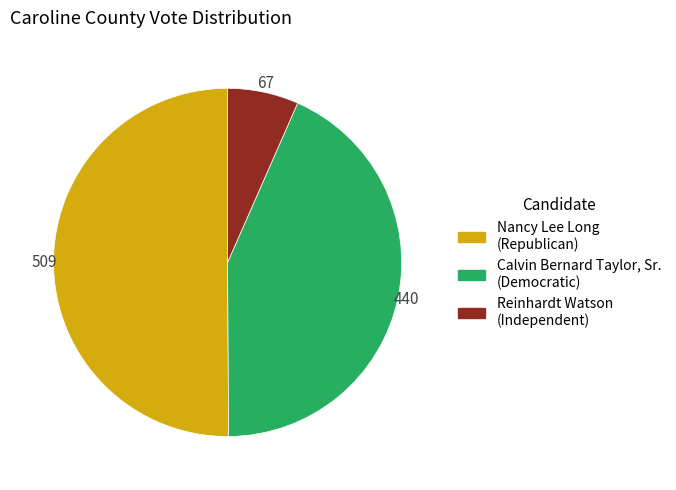

What is the ratio of the value at Calvin Bernard Taylor, Sr. (Democratic) to the value at Nancy Lee Long (Republican)?

0.9